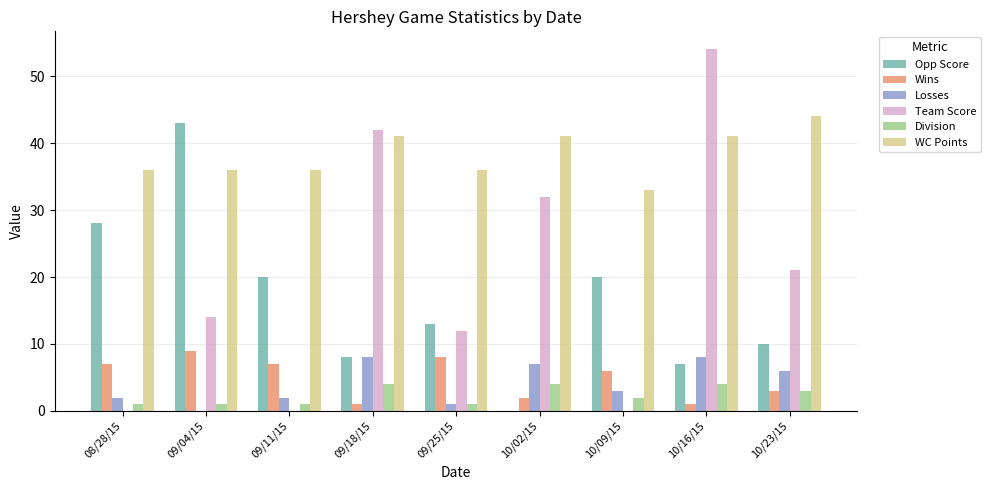

The value of Losses at 09/11/15 is 2. True or false?

True